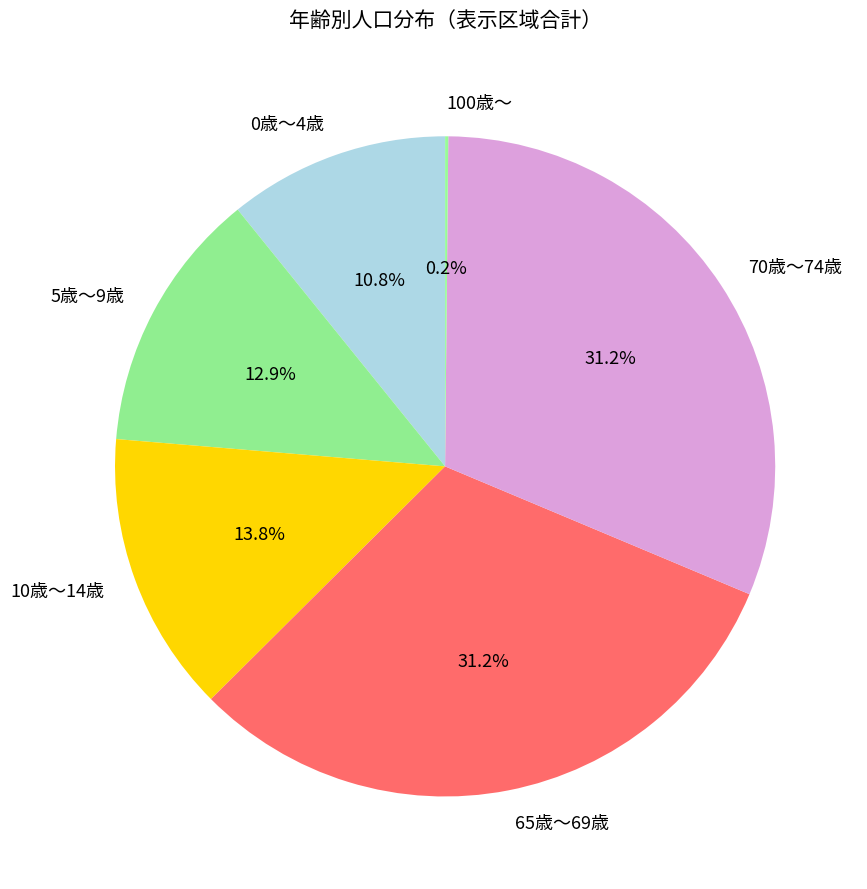

Is there any slice that represents more than half of the pie?

No